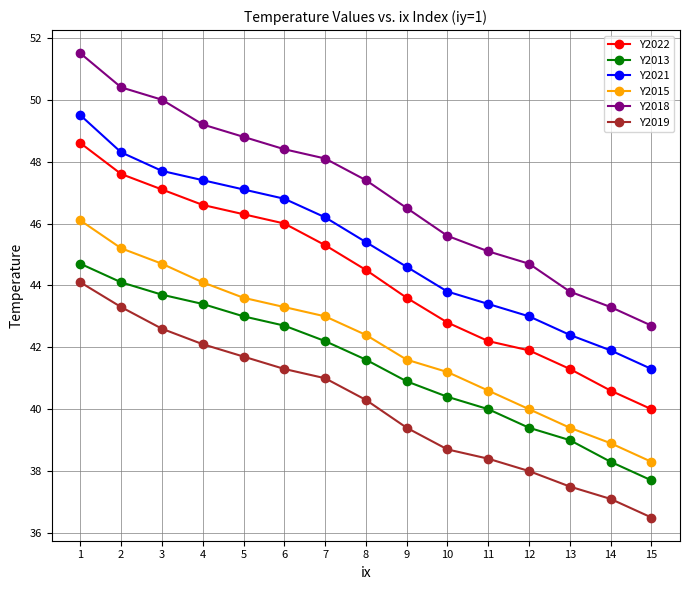

What is the difference between the second highest and second lowest values in the Y2021 series?

6.4